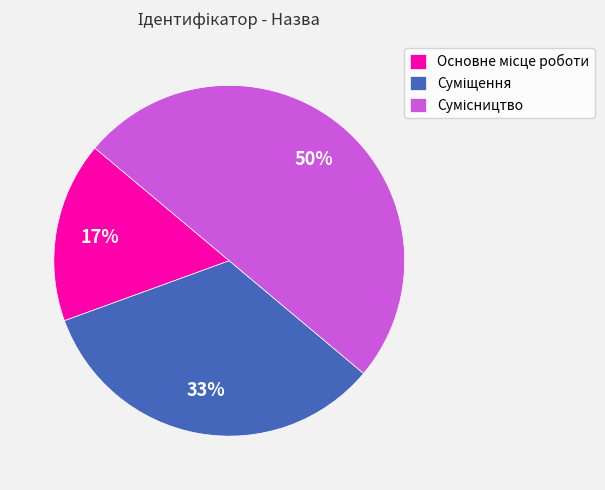

To the nearest percent, what is the average slice percentage?

33%